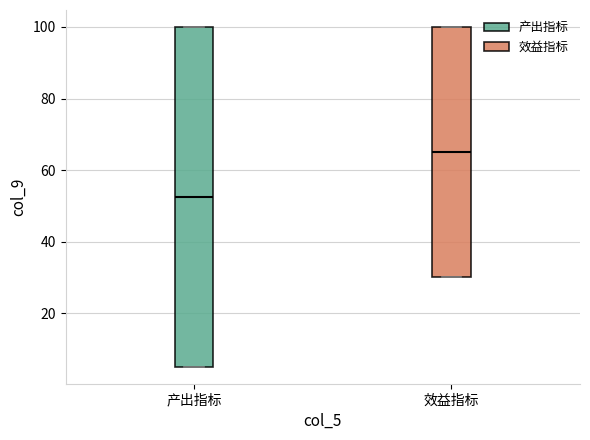

Which box is the tallest, from its lower edge to its upper edge?

产出指标